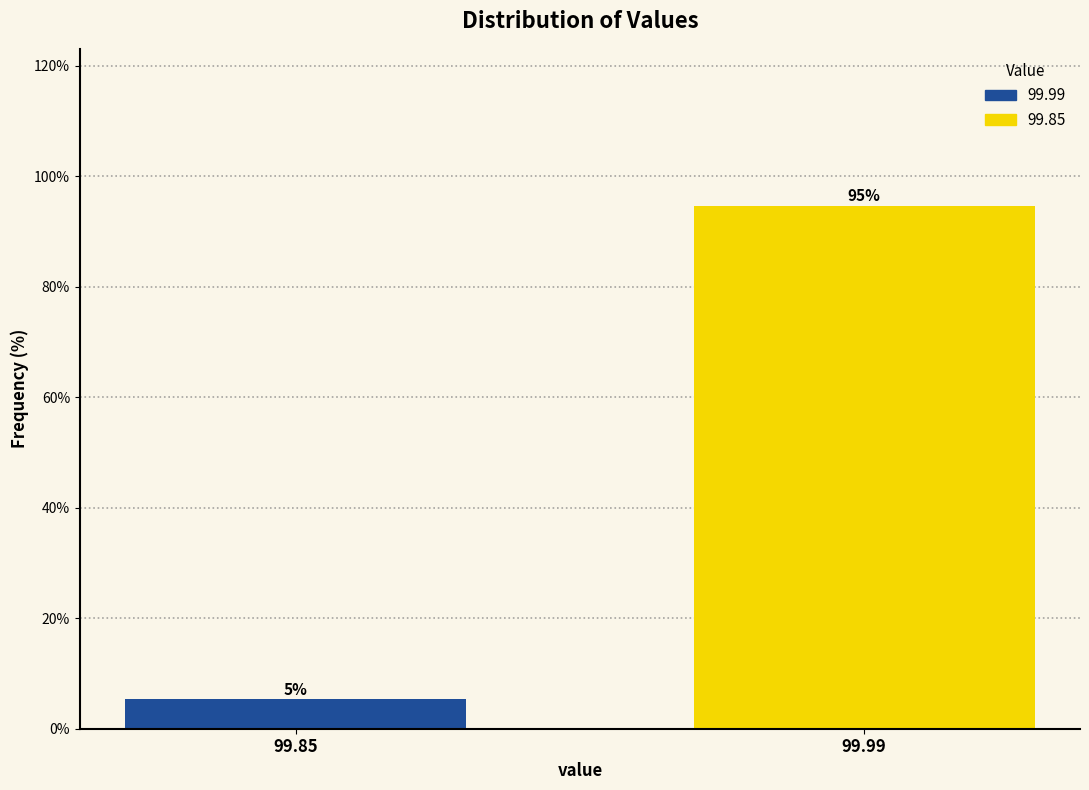

Is it true that the value at 99.99 is 23.6?

False